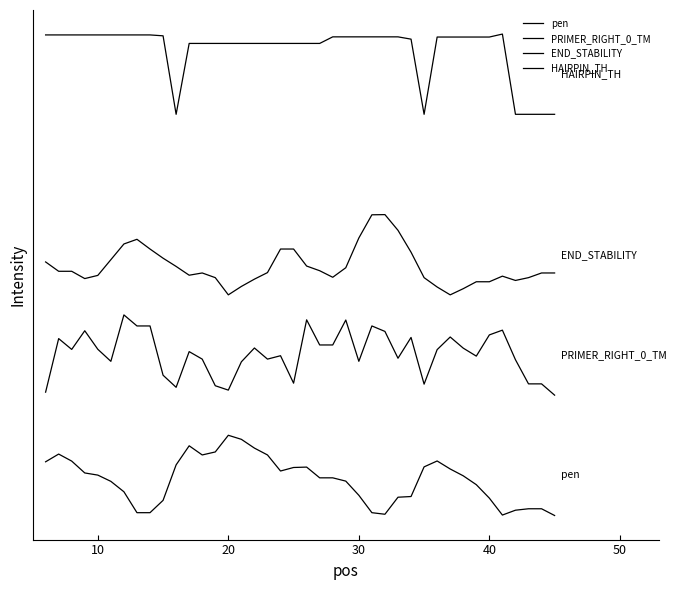

What is the minimum value for END_STABILITY?

22.0